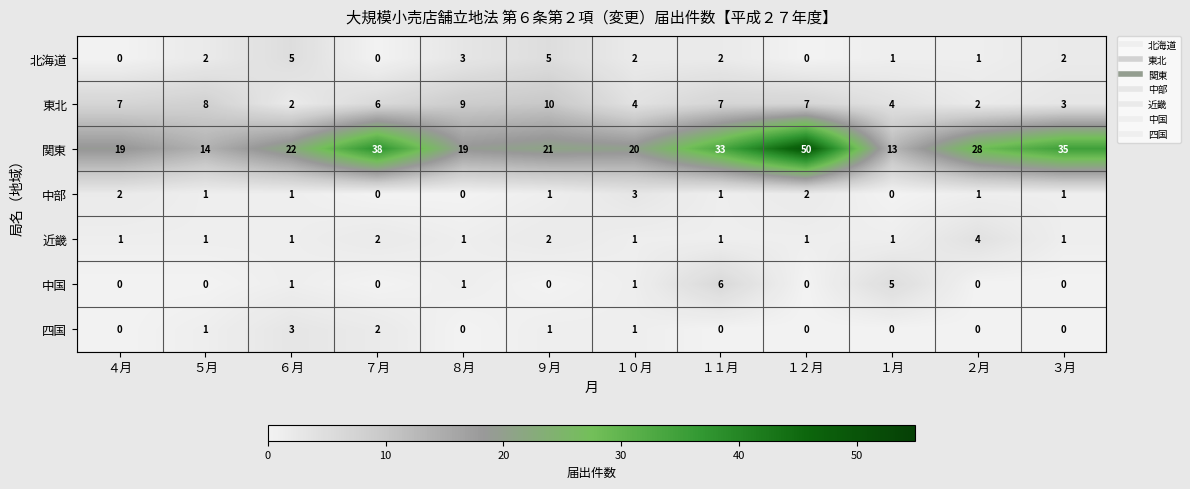

What is the approximate value of 東北 at ５月?

8